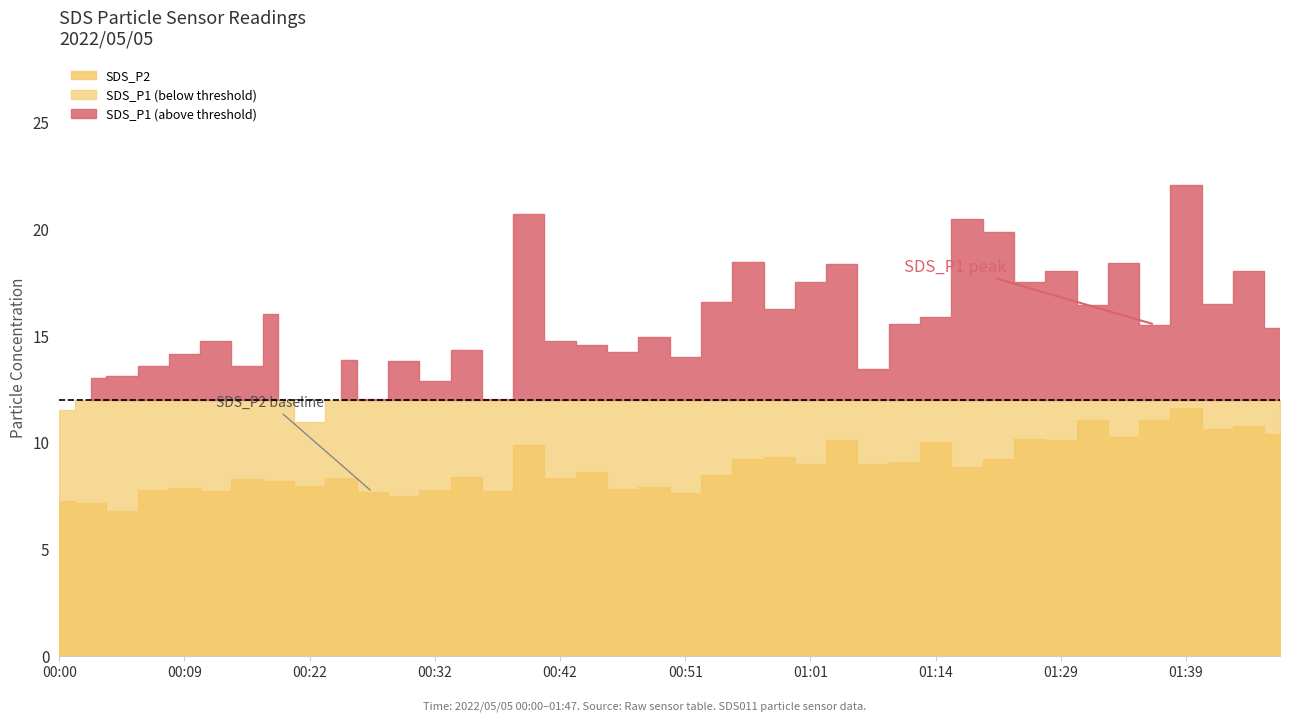

What is the maximum value for SDS_P1?

22.1